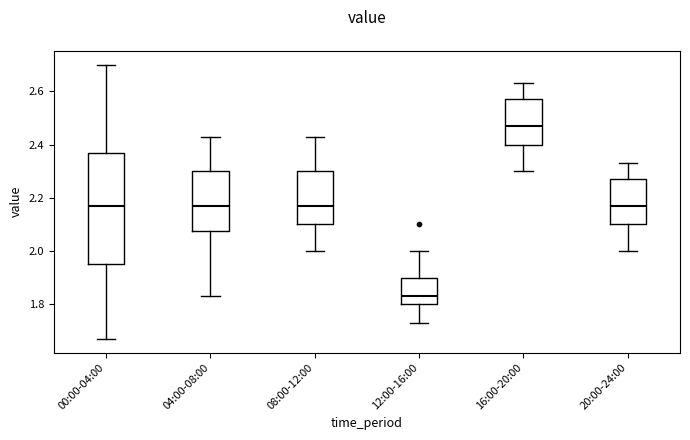

Where does the upper whisker of the box for 16:00-20:00 end on the y-axis? The values are not printed on the chart, so give them approximately, as read against the axis.

2.64